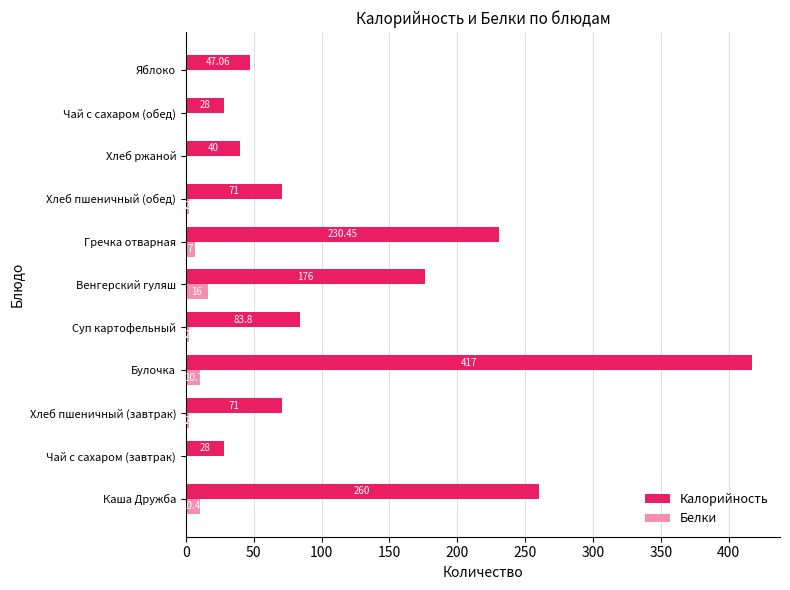

What is the sum of all Белки values?

51.5